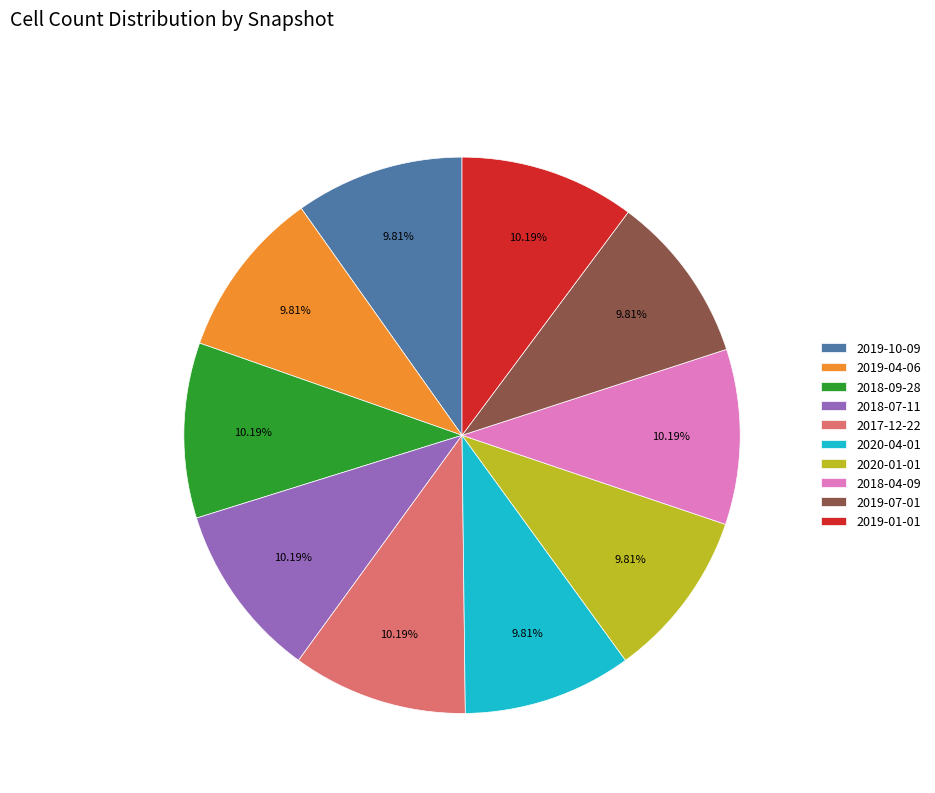

What portion of the pie excludes 2018-07-11?

89.8%